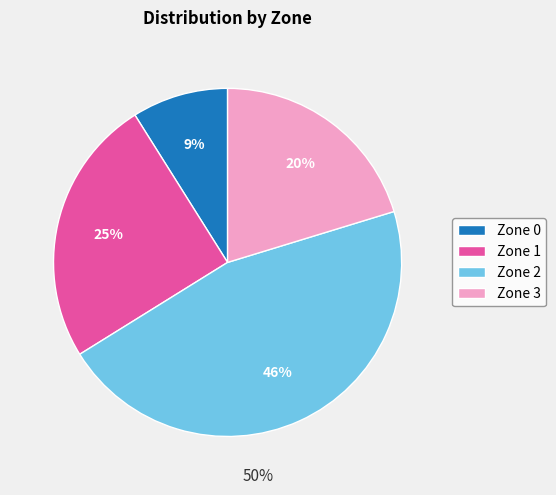

Which category has the smallest portion of the pie?

Zone 0